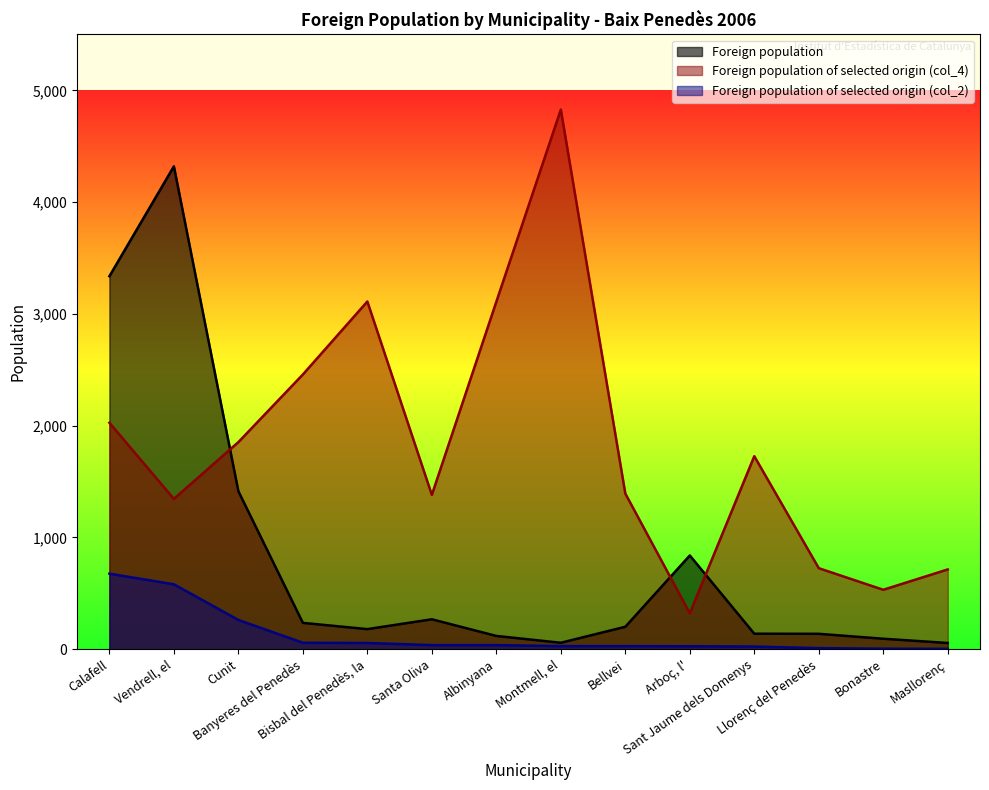

Is it true that Foreign population equals 268 at Santa Oliva?

True